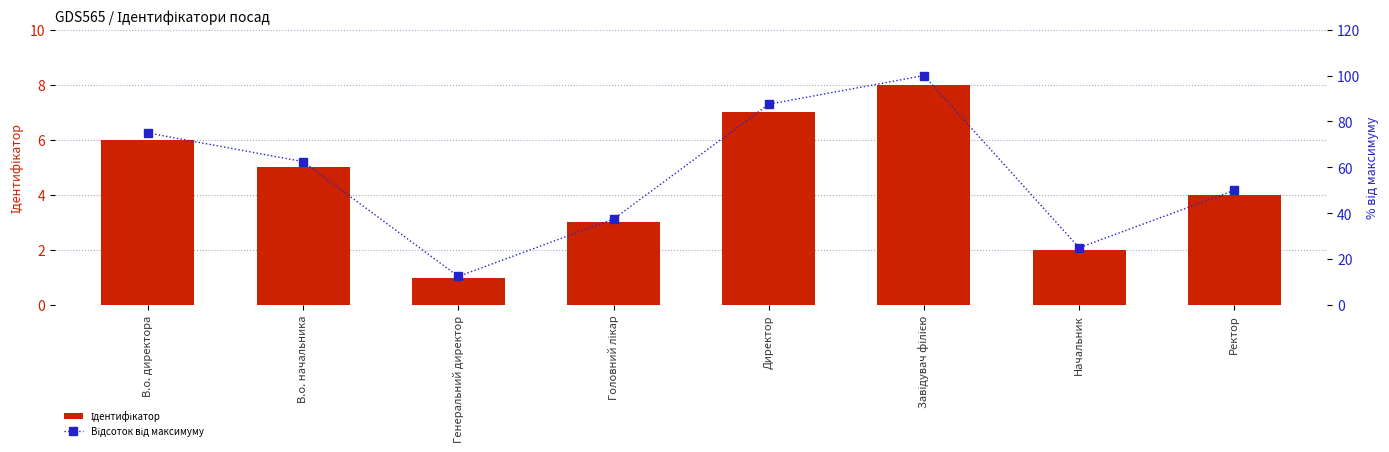

What is the difference between the second highest and second lowest values in the Ідентифікатор series?

5.0